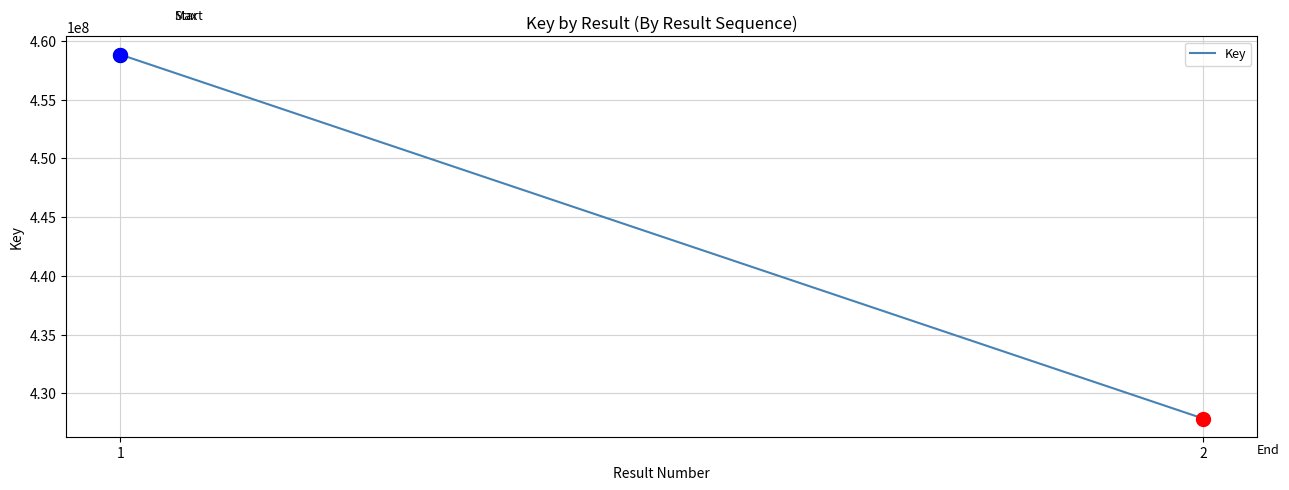

Which has a higher value, 1 or 2?

1